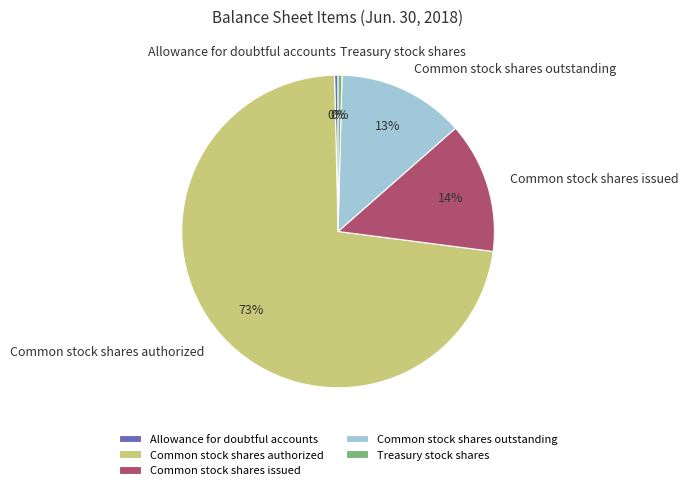

What is the largest slice in the pie chart?

Common stock shares authorized